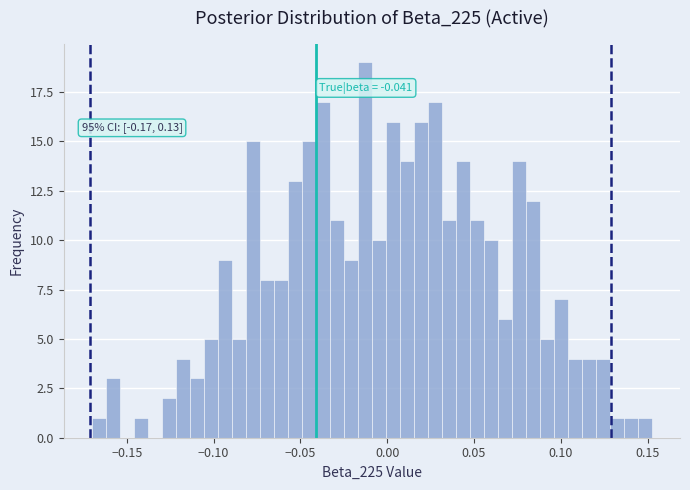

Around what value on the x-axis is the tallest bar? Give the approximate position of its centre, as read against the axis.

-0.015